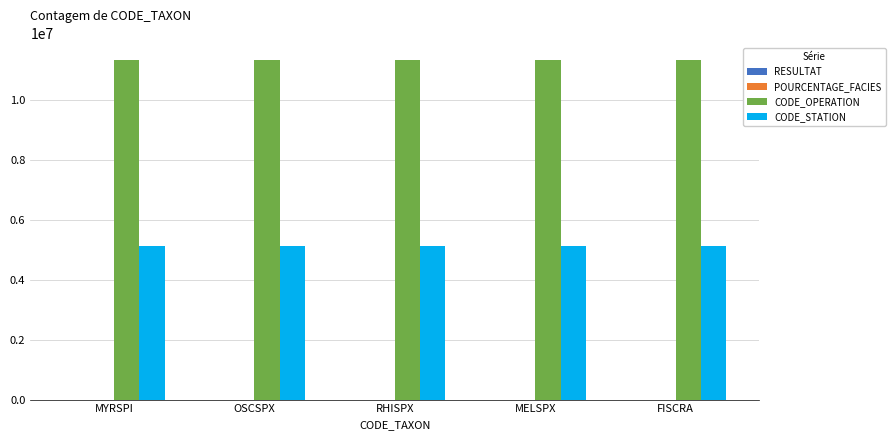

Is it true that CODE_STATION equals 5134000.0 at MELSPX?

True